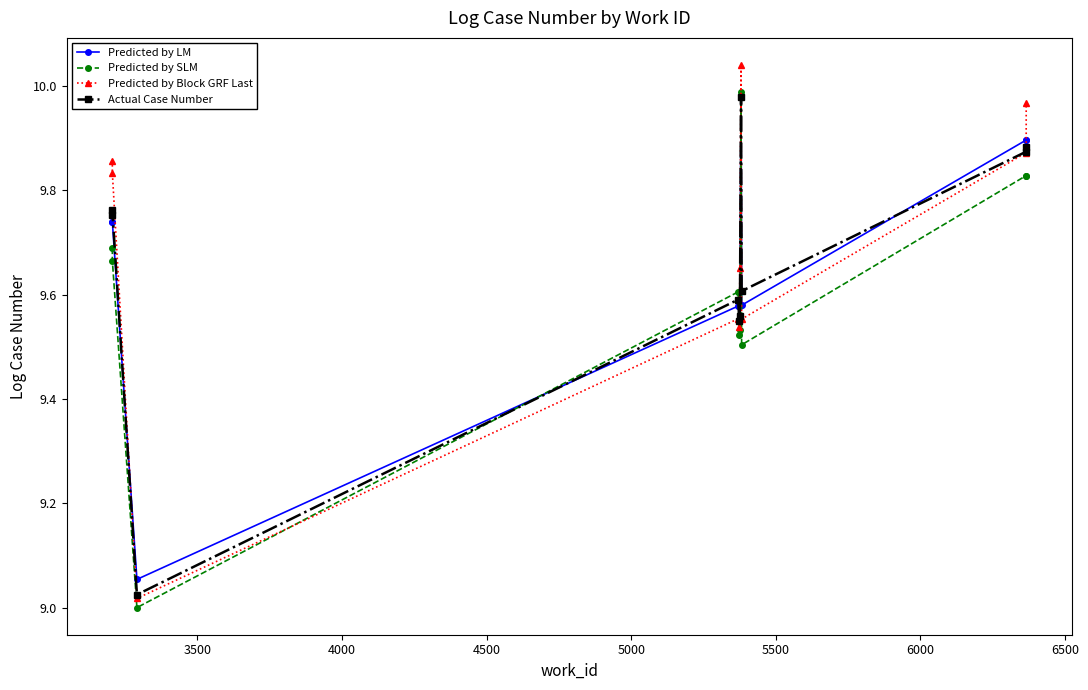

How many intersections are there between Predicted by LM and Predicted by Block GRF Last?

4